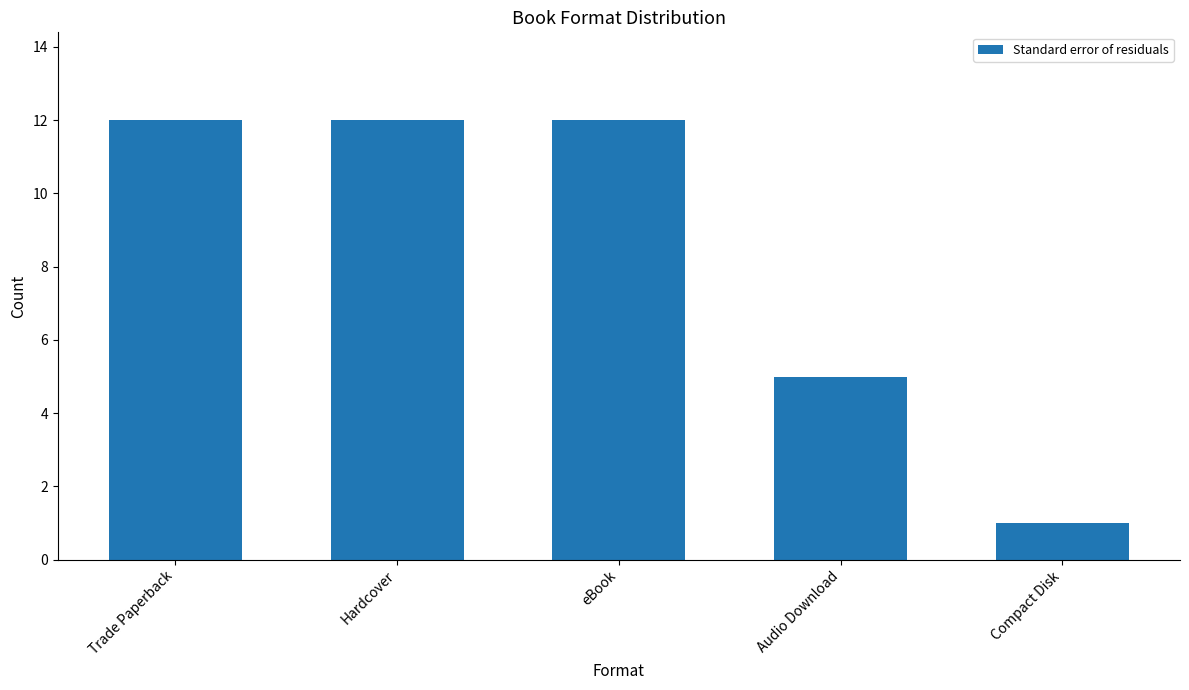

The value at eBook is 21. True or false?

False